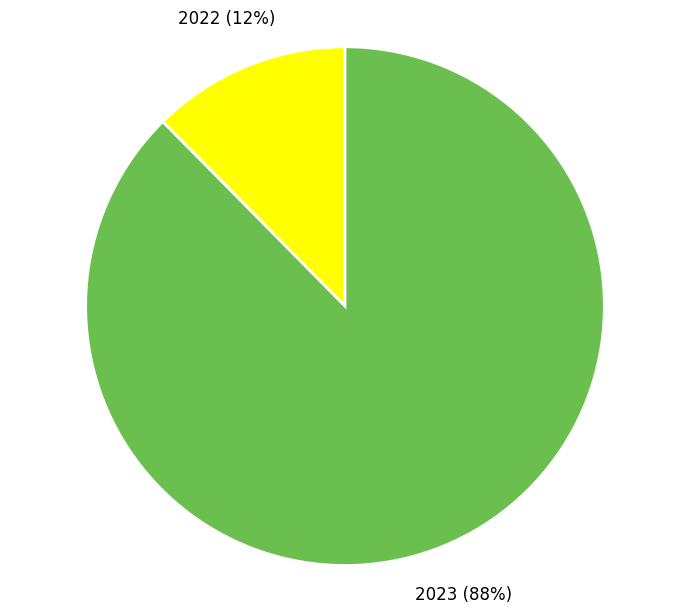

How many segments does this pie chart have?

2